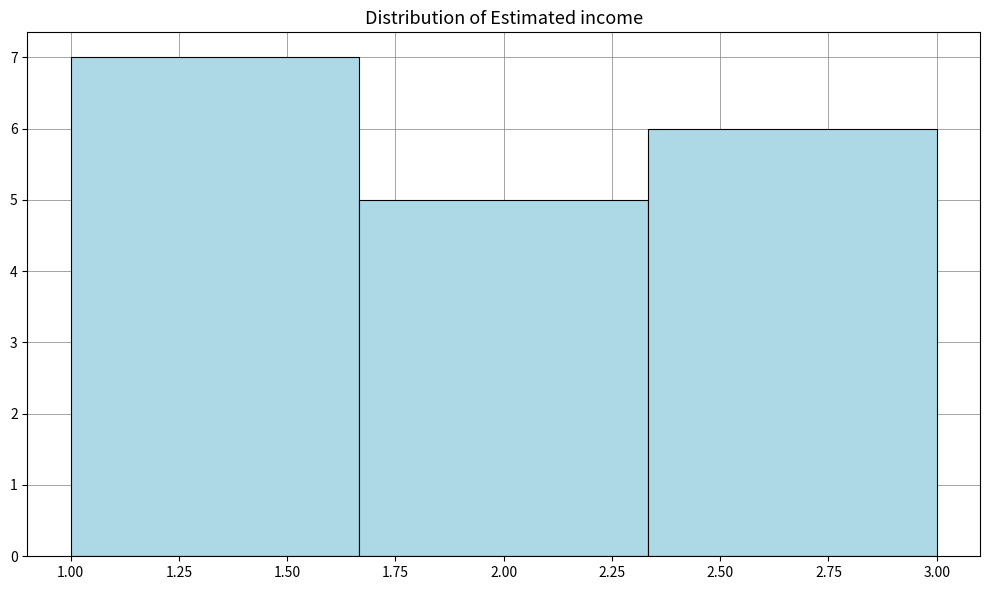

What is the height of the bar covering 1.65 to 2.35 on the x-axis? Neither the bar edges nor the heights are printed on the chart, so give them approximately, as read against the axes.

5